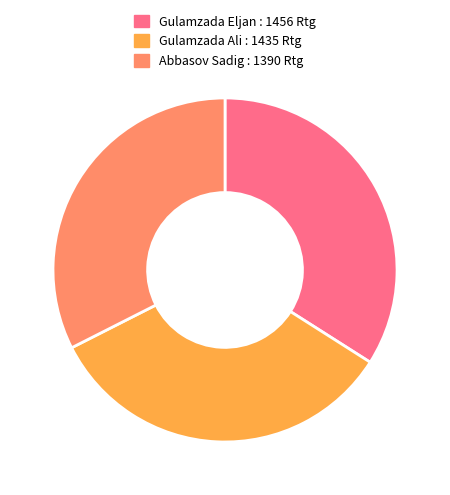

Does any single category account for the majority?

No